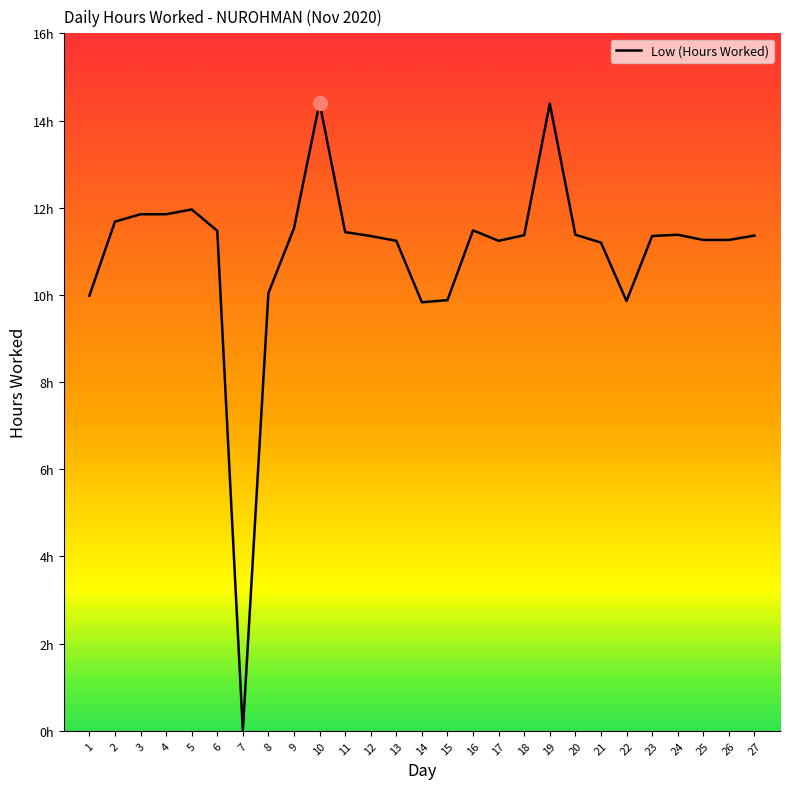

Does the chart have visible grid lines?

No